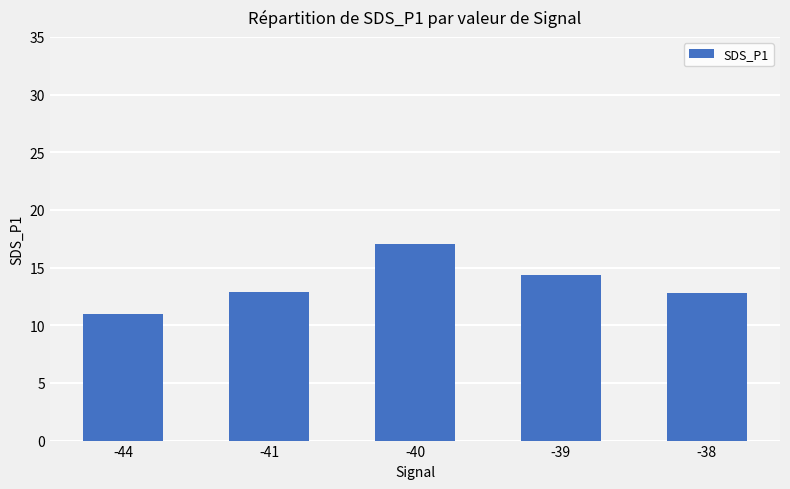

What is the difference between the maximum and minimum values?

6.0